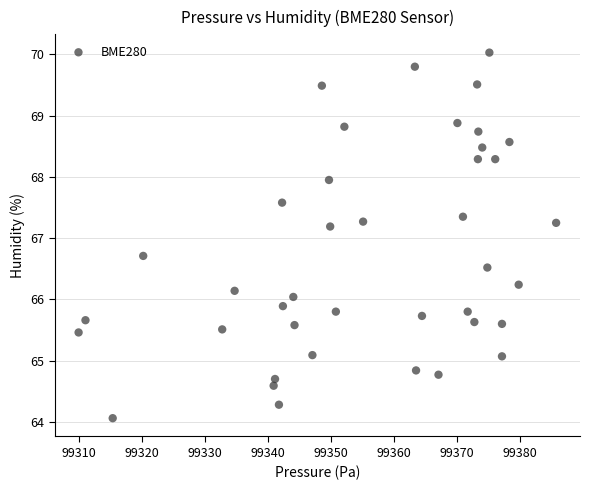

What is the range of X values (max minus min)?

75.8